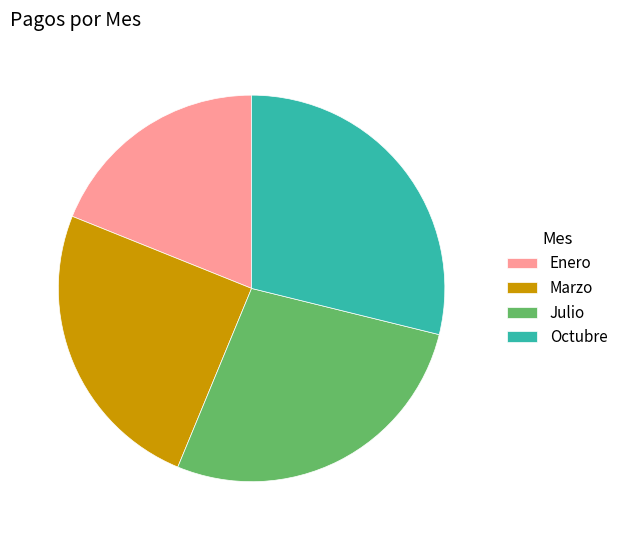

Is the sum of Marzo and Julio greater than half?

Yes